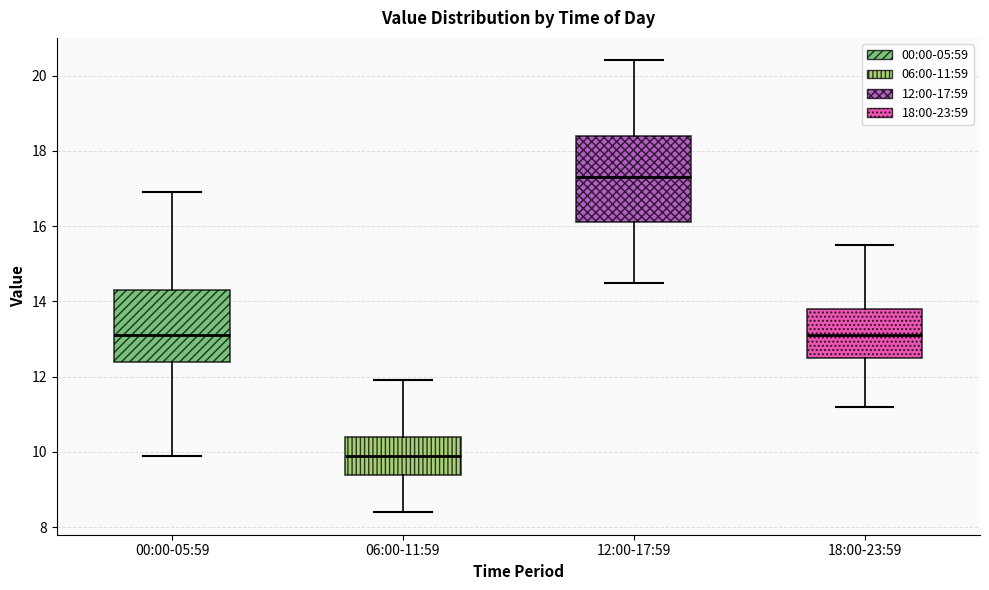

Reading left to right, read every box against the y-axis: the position of its median line, the range the box covers, and the ends of its whiskers. The values are not printed on the chart, so give them approximately, as read against the axis.

00:00-05:59: median 13.2, box 12.4 to 14.4, whiskers 10.0 to 17.0
06:00-11:59: median 10.0, box 9.4 to 10.4, whiskers 8.4 to 12.0
12:00-17:59: median 17.4, box 16.2 to 18.4, whiskers 14.6 to 20.4
18:00-23:59: median 13.2, box 12.6 to 13.8, whiskers 11.2 to 15.6